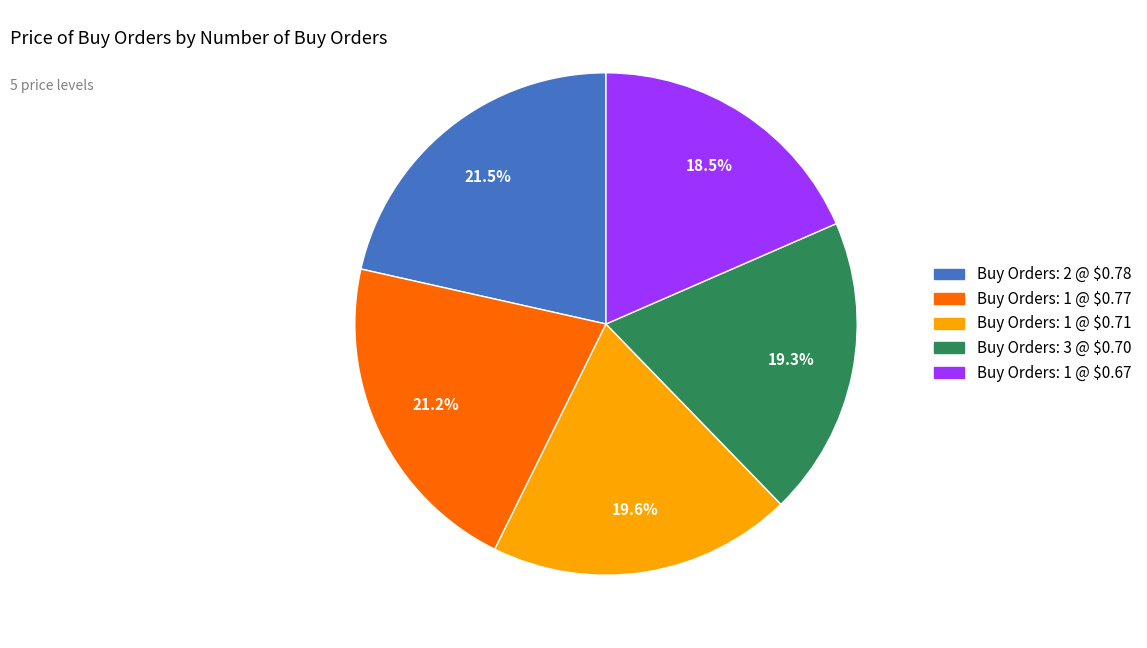

Is there any slice that represents more than half of the pie?

No